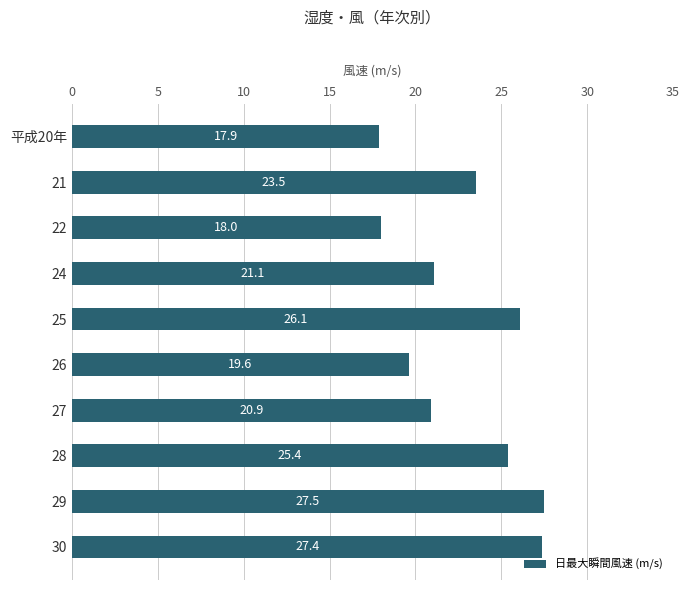

At which category does the chart reach its minimum across all series?

平成20年